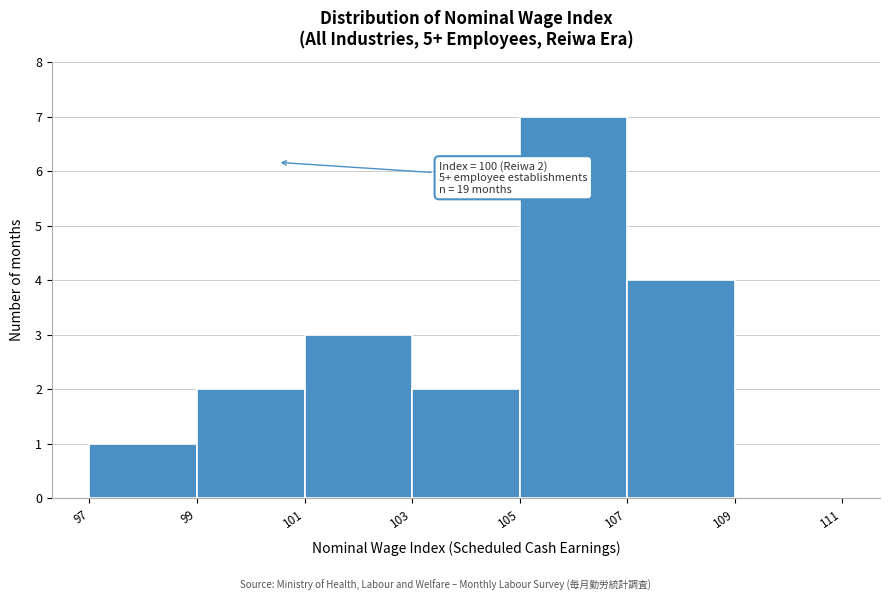

Which range on the x-axis has the tallest bar?

105 to 107